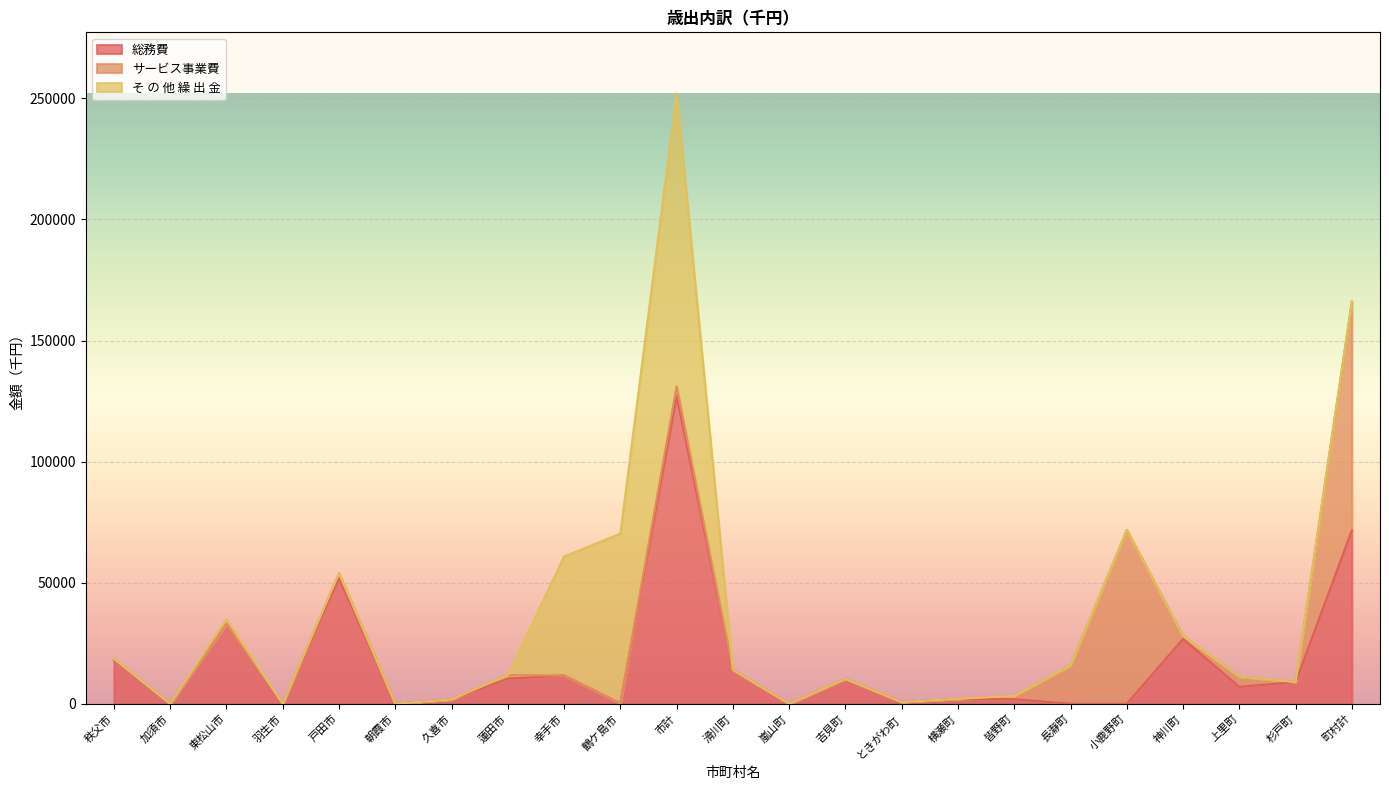

At which category is the sum across all series the highest?

市計